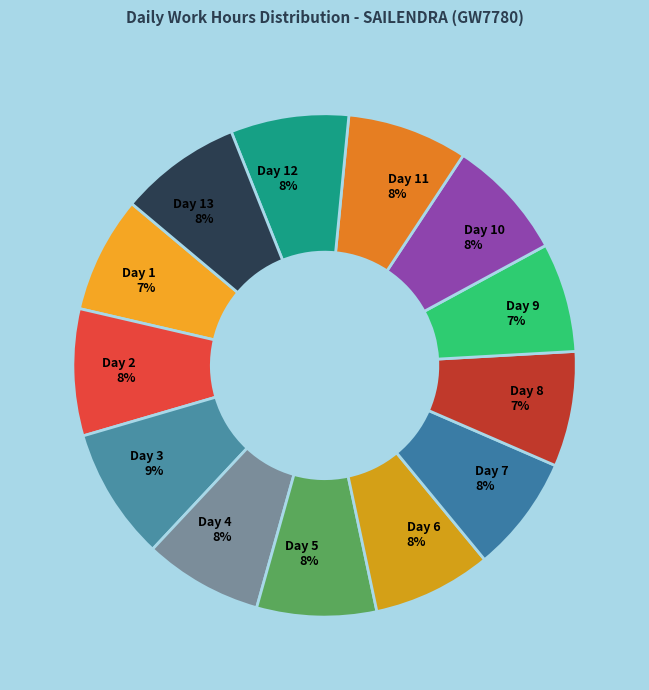

Is it true that Day 7 8% is 8% of the pie?

True